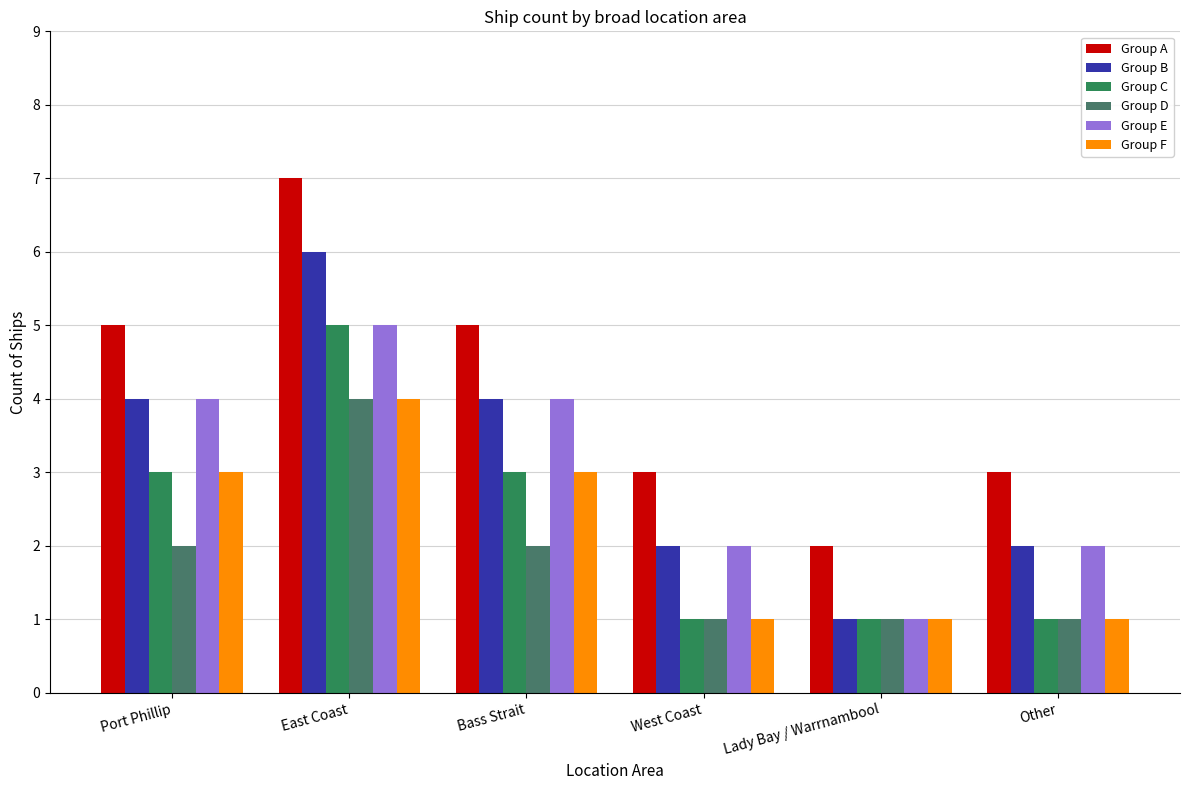

What is the spread (max minus min) of values at East Coast?

3